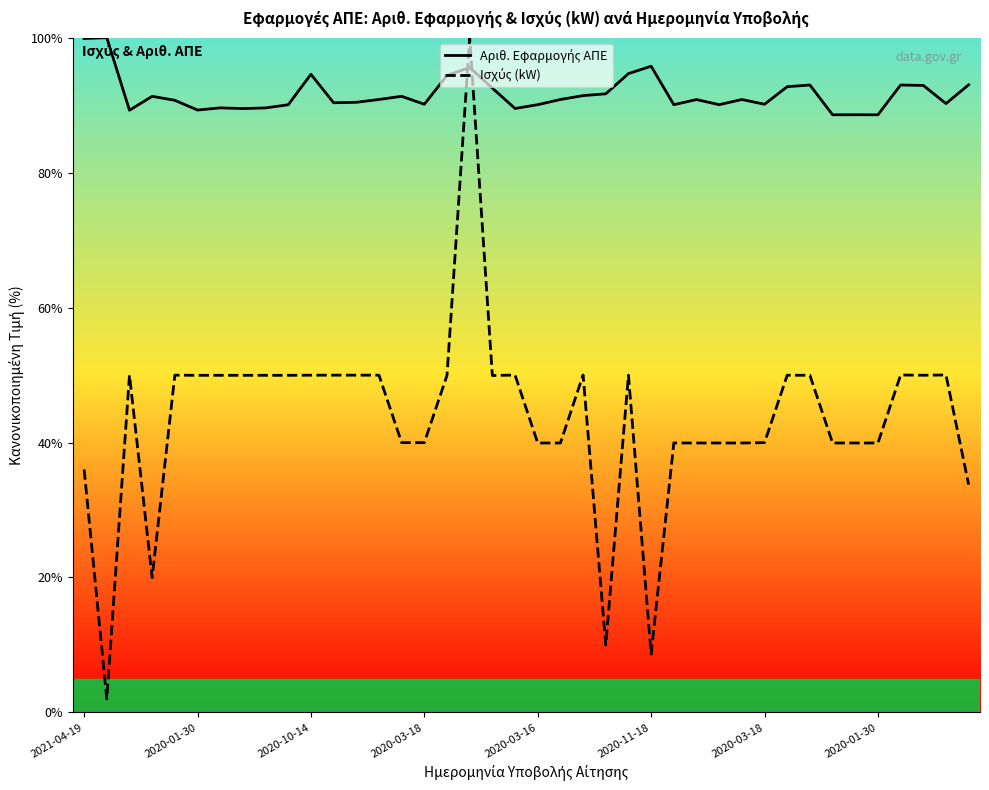

Does the chart have visible grid lines?

No